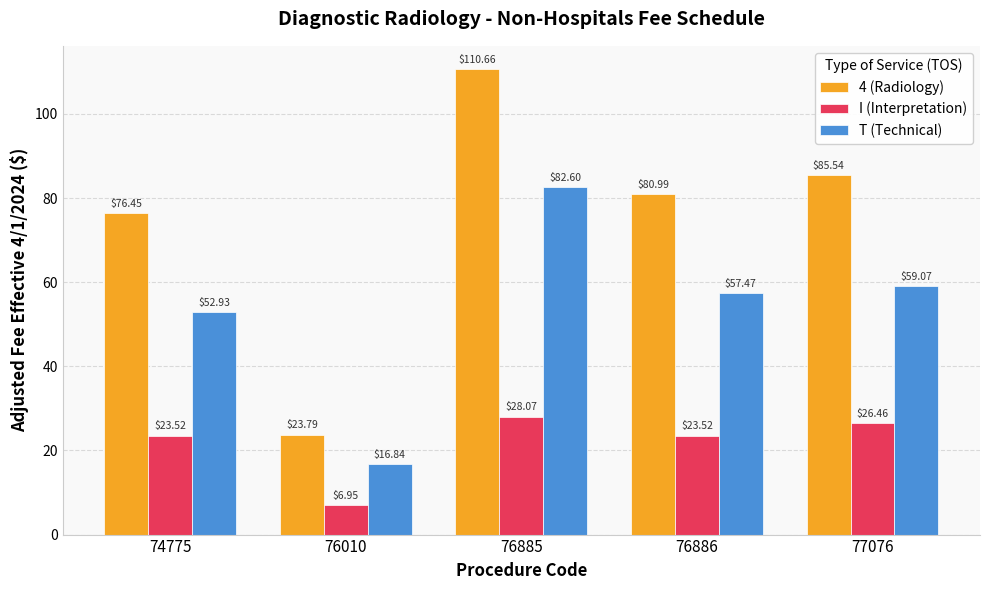

Which series has the largest total across all categories?

4 (Radiology)